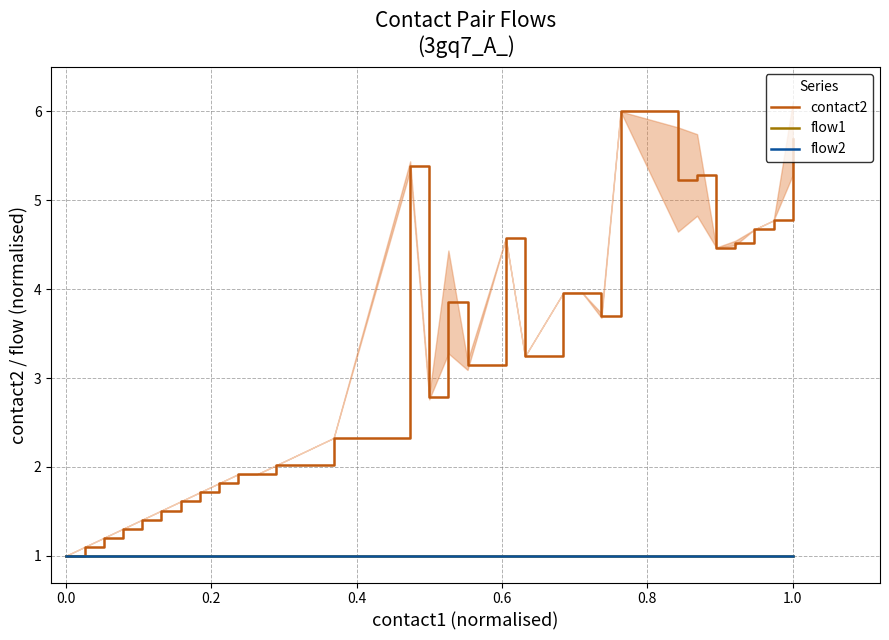

What is the minimum value for flow2?

1.0